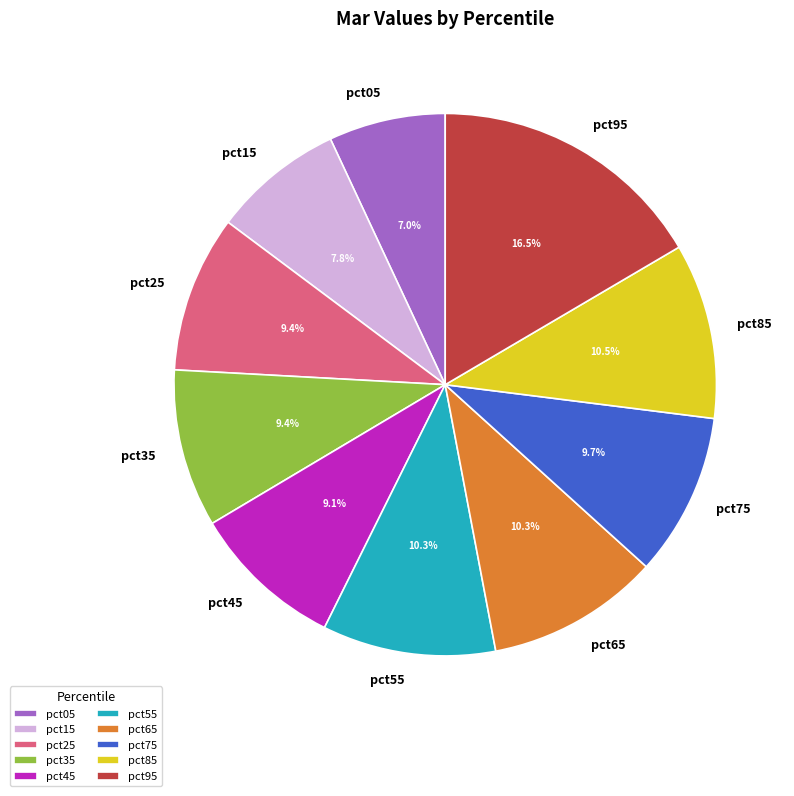

What percentage is the pct25 slice, to the nearest percent?

9%